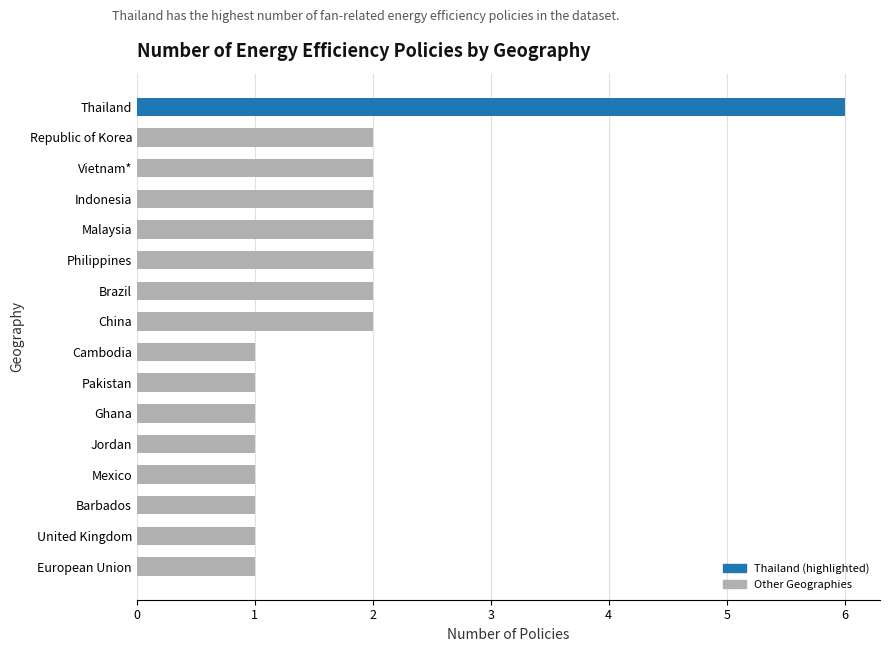

How many bars are there in total?

16